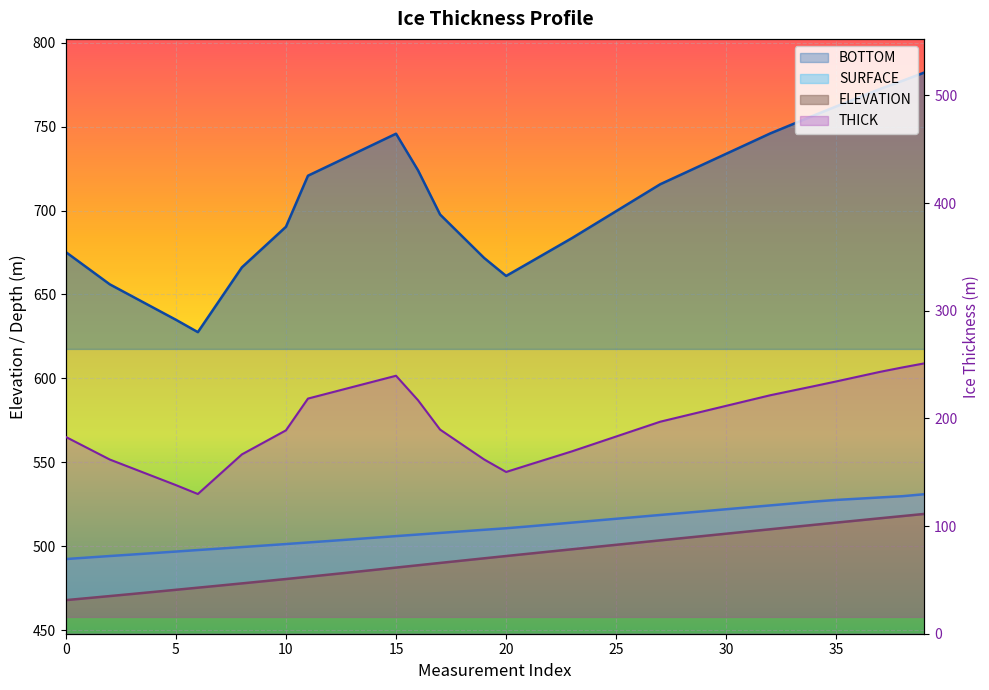

Which series has the largest range (max minus min)?

THICK